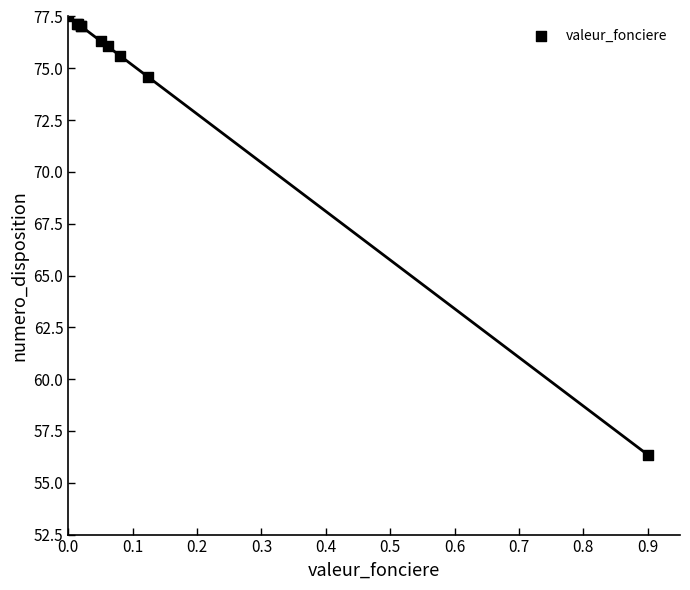

What Y value in the scatter plot is closest to 66?

74.6